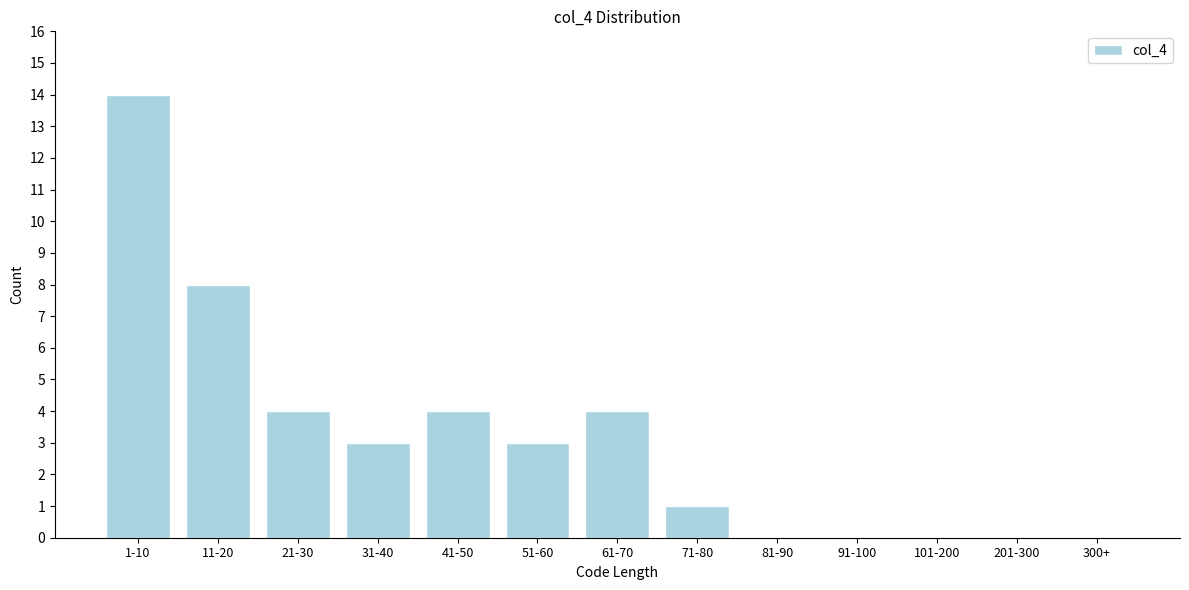

Reading left to right, what are all the values shown in this chart?

1-10=14	11-20=8	21-30=4	31-40=3	41-50=4	51-60=3	61-70=4	71-80=1	81-90=0	91-100=0	101-200=0	201-300=0	300+=0